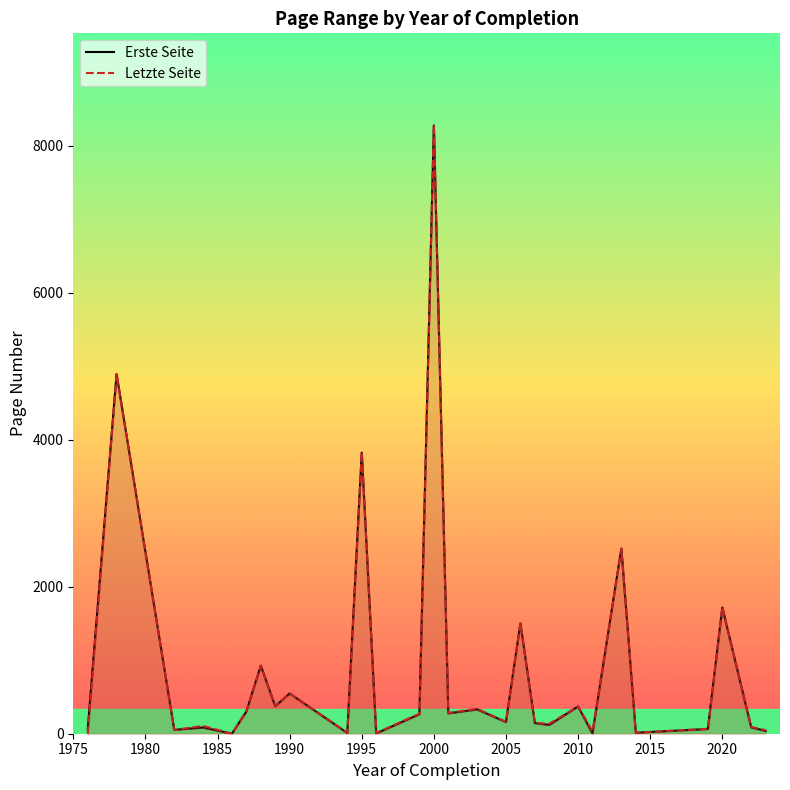

How many categories are shown in the chart?

28